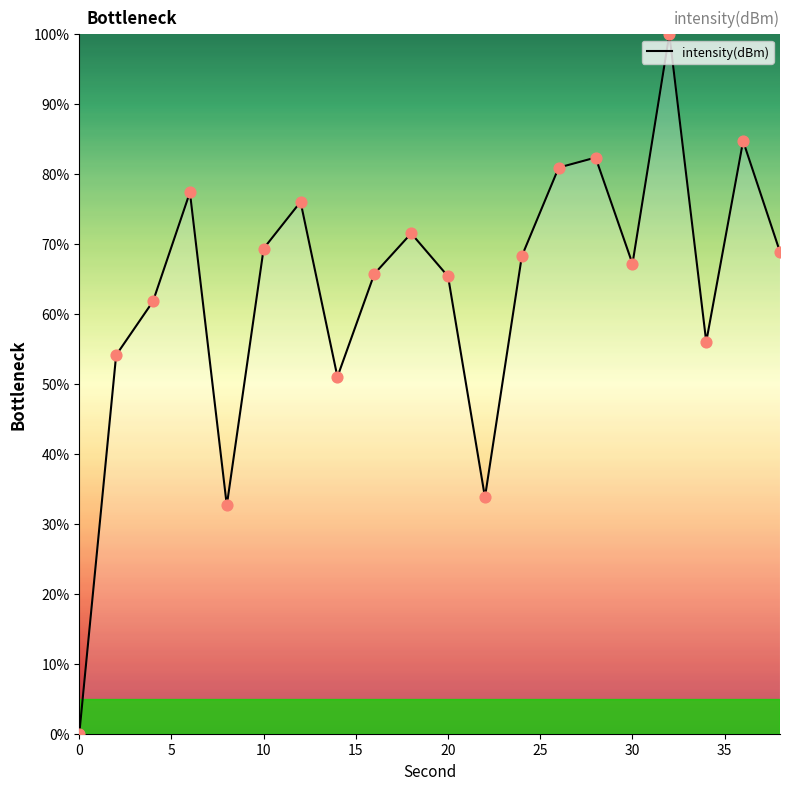

What is the difference between the maximum and minimum values?

100.0